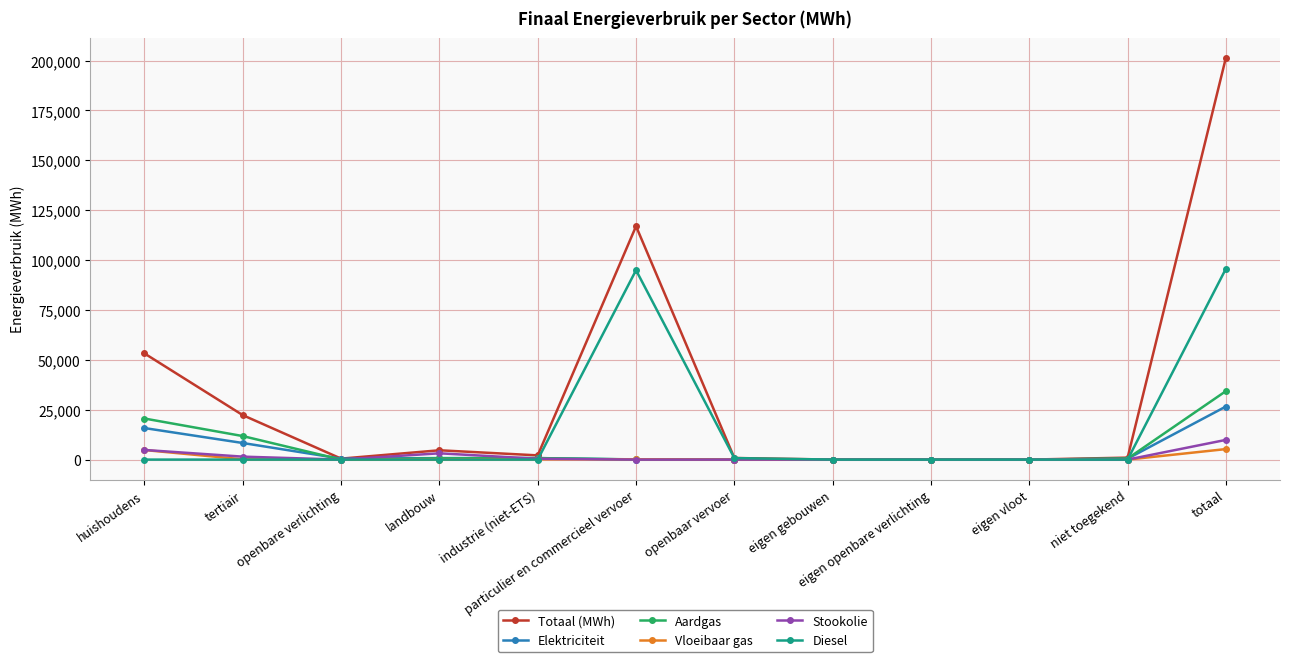

At how many categories does at least one series exceed 14192?

4